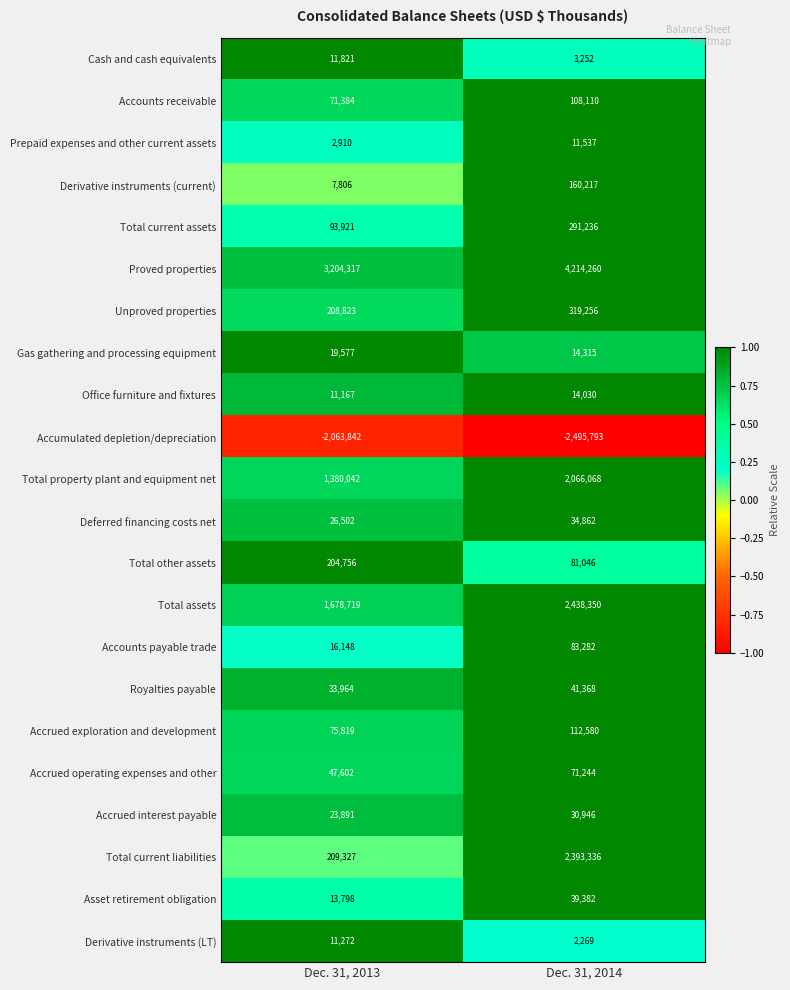

What is the maximum value for Accrued exploration and development?

112580